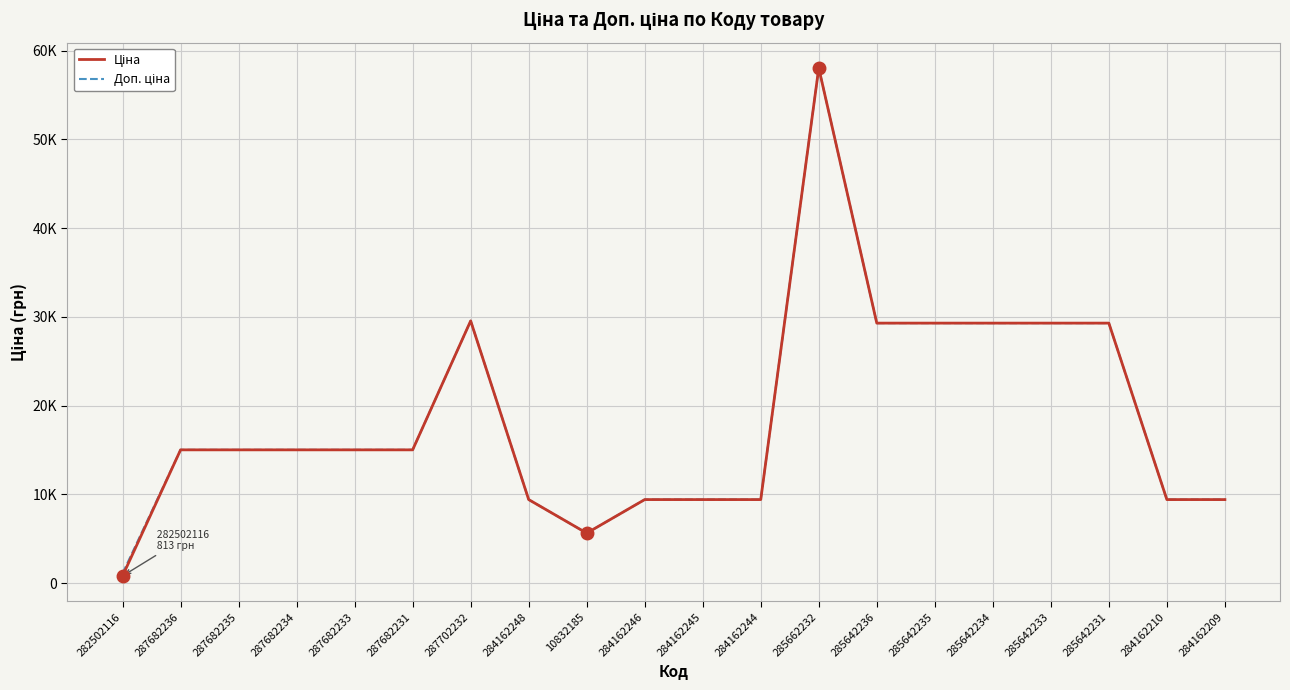

True or false: Доп. ціна has a value of 41808.9 at 285642235.

False